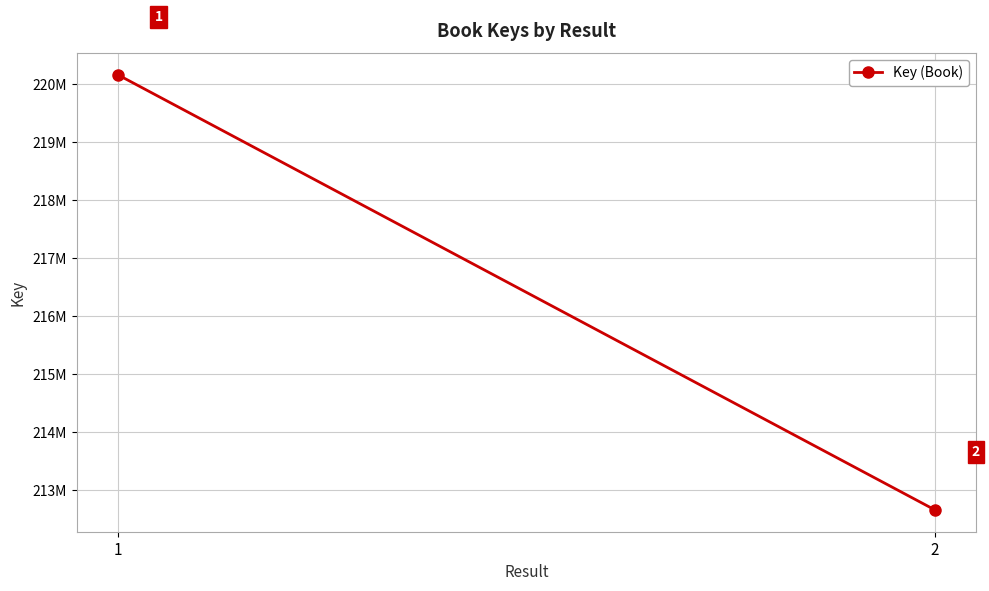

What is the sum of all values?

432819688